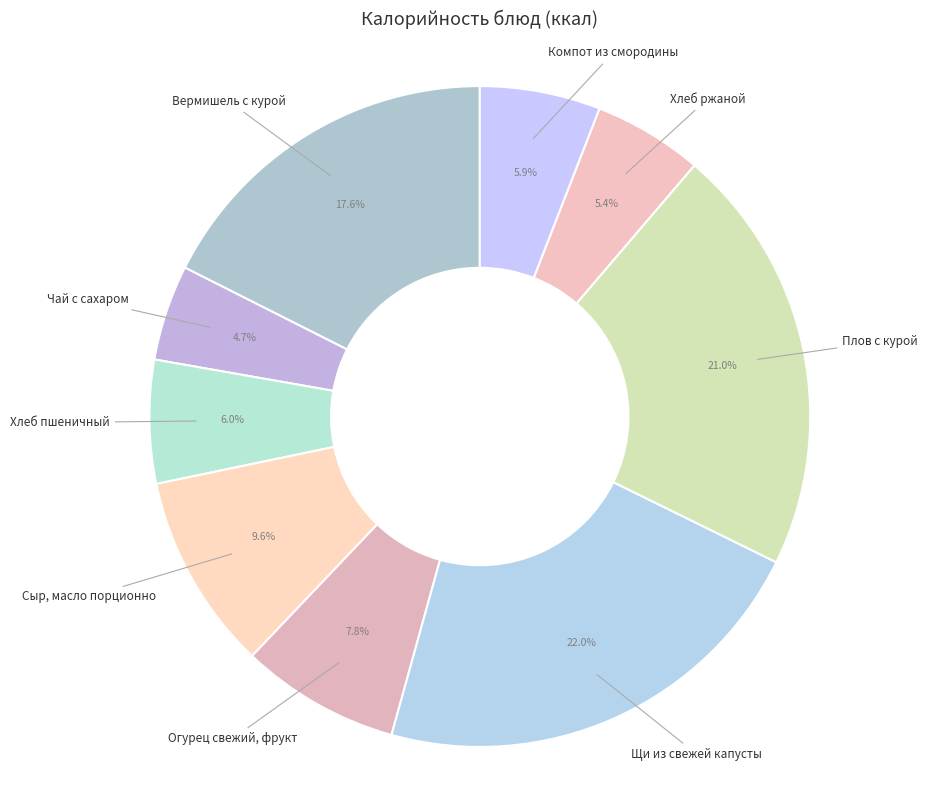

Which has a higher value, Компот из смородины or Сыр, масло порционно?

Сыр, масло порционно